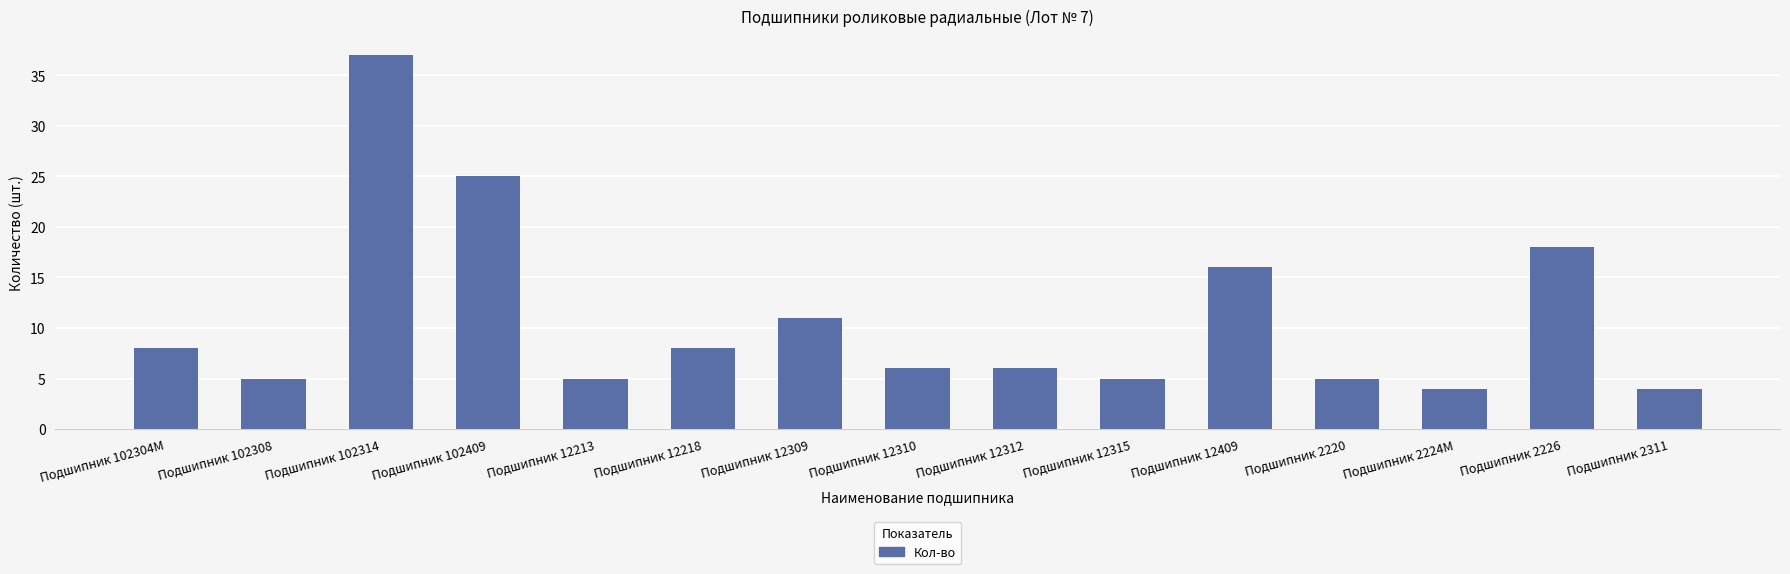

How many series are shown in this chart?

1